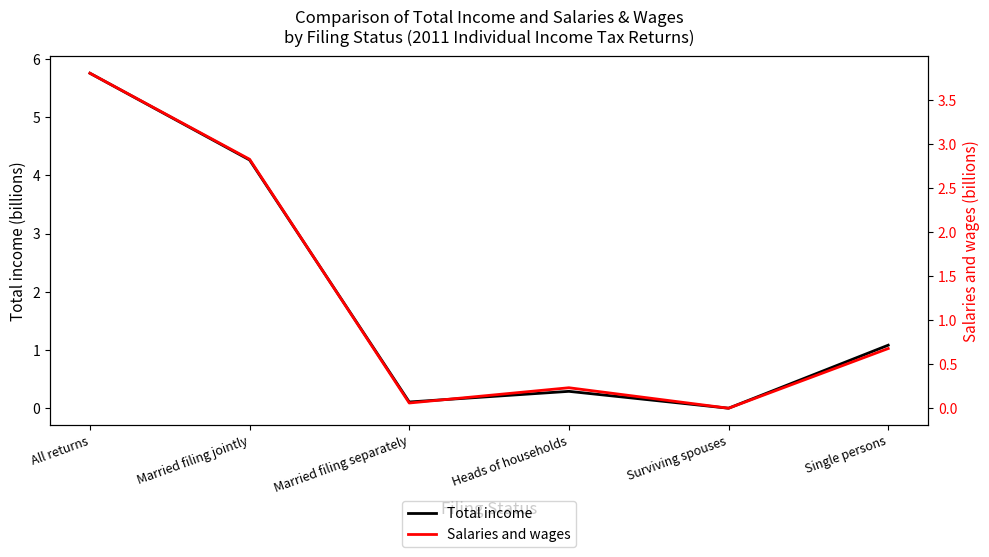

Where is the first local minimum for Total income?

Married filing separately